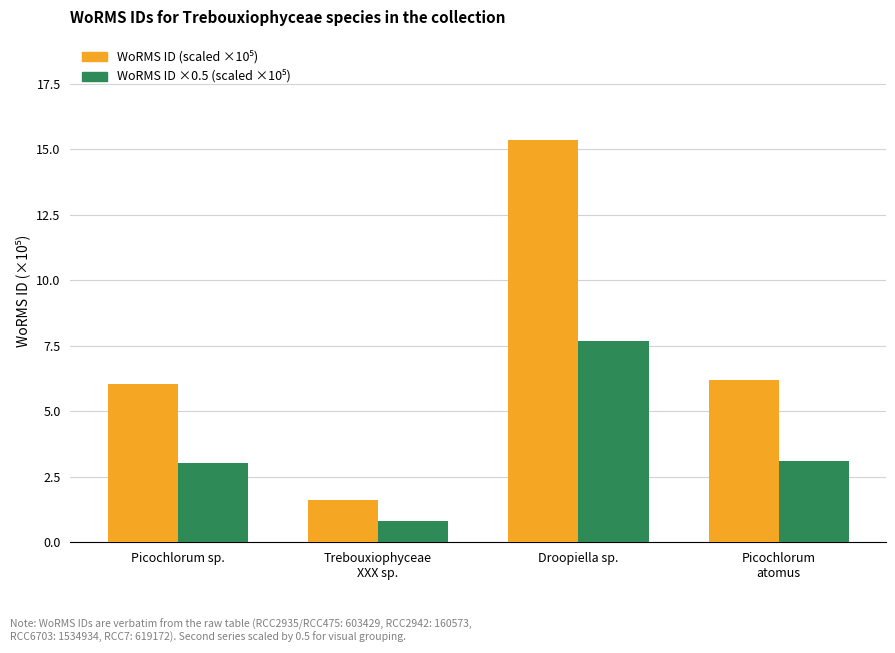

At how many categories does at least one series exceed 4?

3